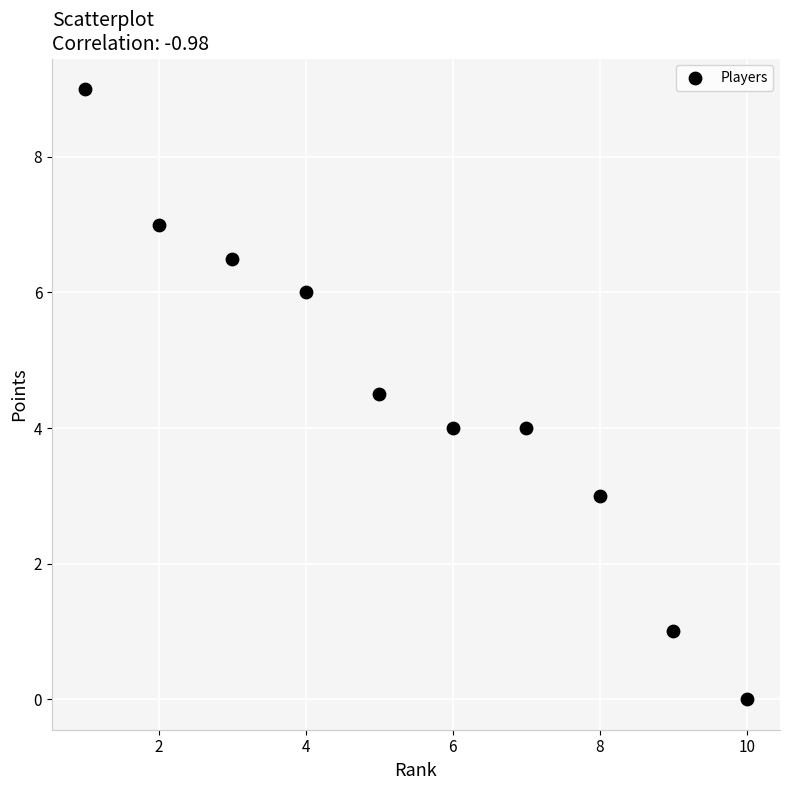

What is the average X value?

5.5